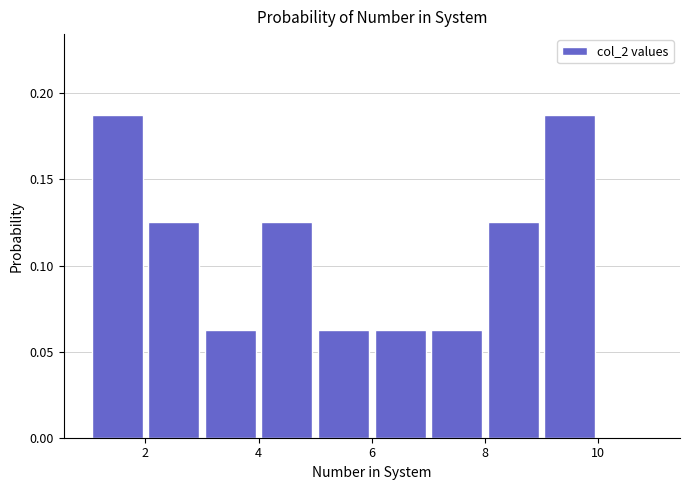

Reading left to right, list every bar in this chart as the range it spans on the x-axis followed by its height. The values are not printed on the chart, so give them approximately, as read against the axis.

1 to 2: 0.190
2 to 3: 0.125
3 to 4: 0.065
4 to 5: 0.125
5 to 6: 0.065
6 to 7: 0.065
7 to 8: 0.065
8 to 9: 0.125
9 to 10: 0.190
10 to 11: 0